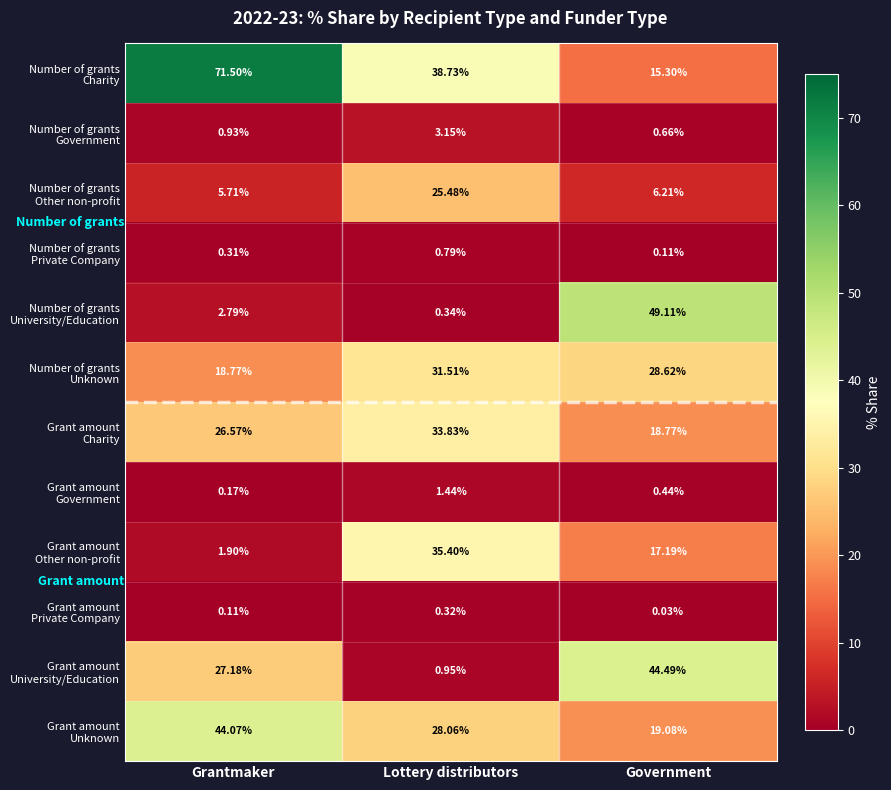

Which label corresponds to the smallest value in the chart?

Government